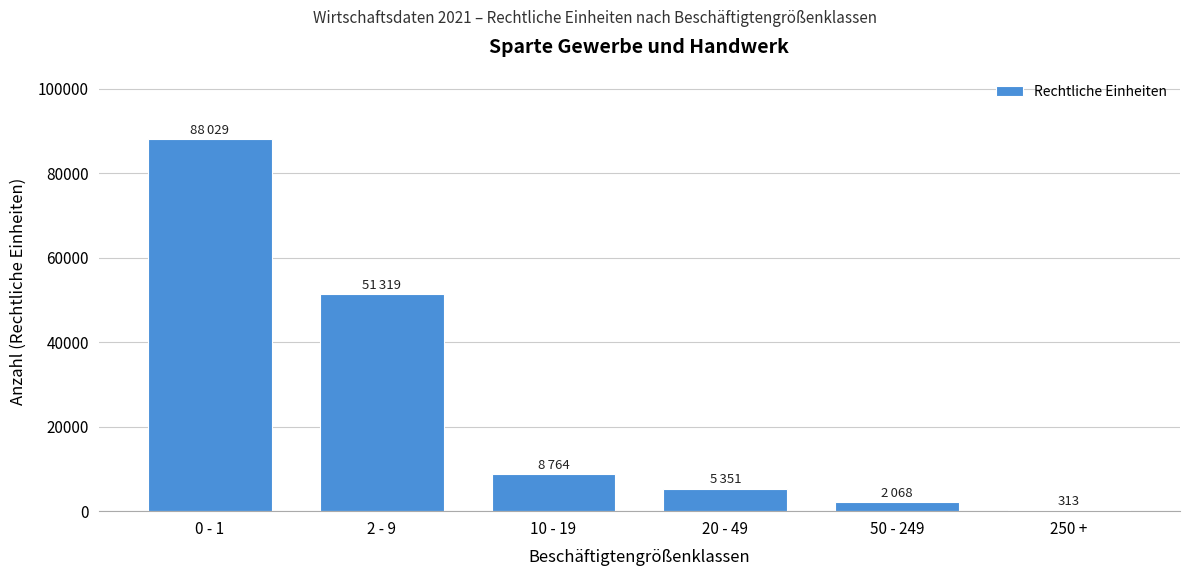

Reading right to left, list all the values displayed in this chart.

313	2068	5351	8764	51319	88029